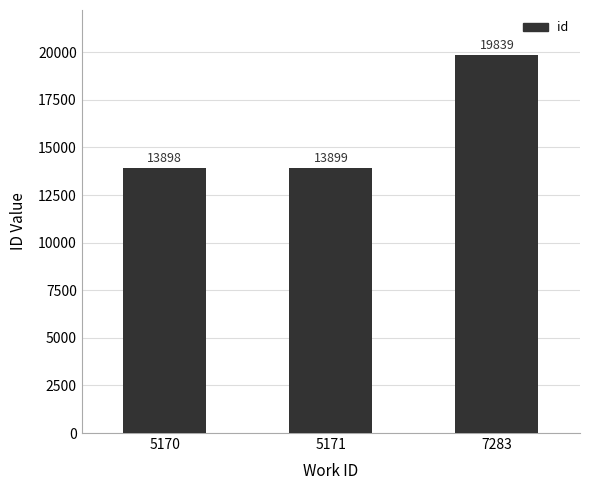

Reading left to right, what are all the values shown in this chart?

5170=13898	5171=13899	7283=19839